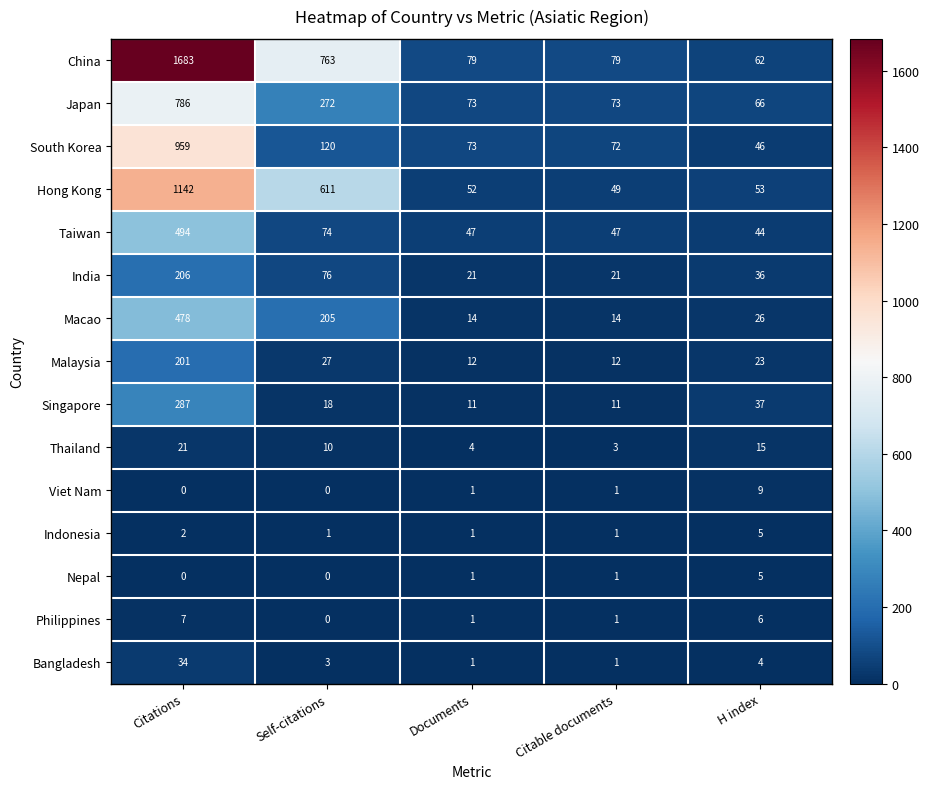

At which category is the sum across all series the highest?

Citations